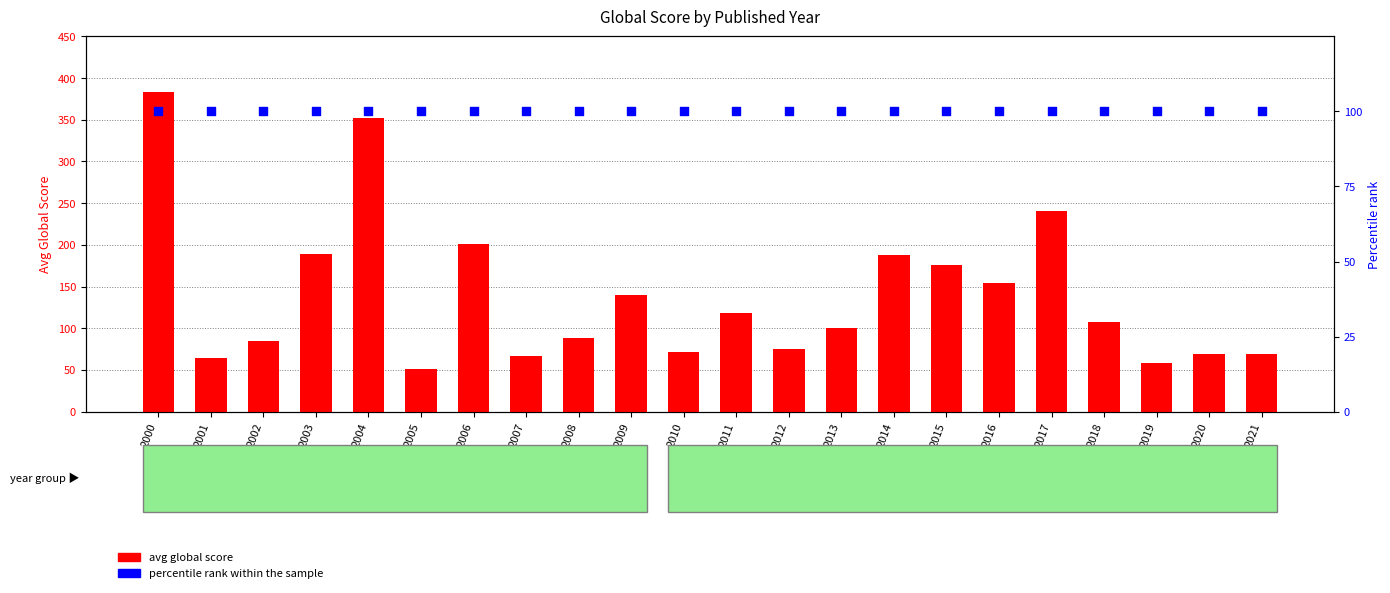

Is the value of percentile rank within the sample at 2006 greater than the value of avg global score at 2000?

No